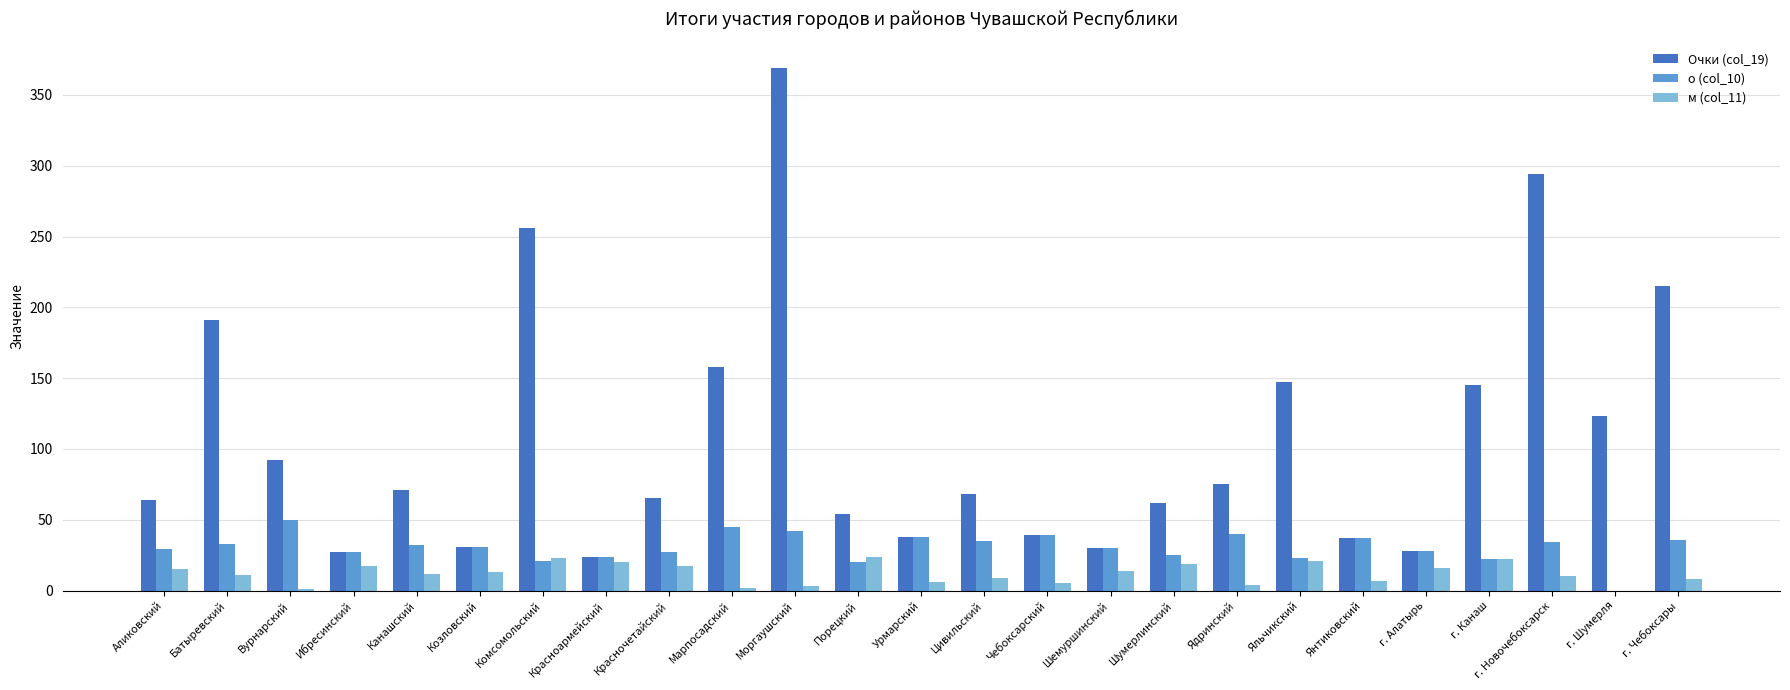

The value of м (col_11) at Батыревский is 11. True or false?

True